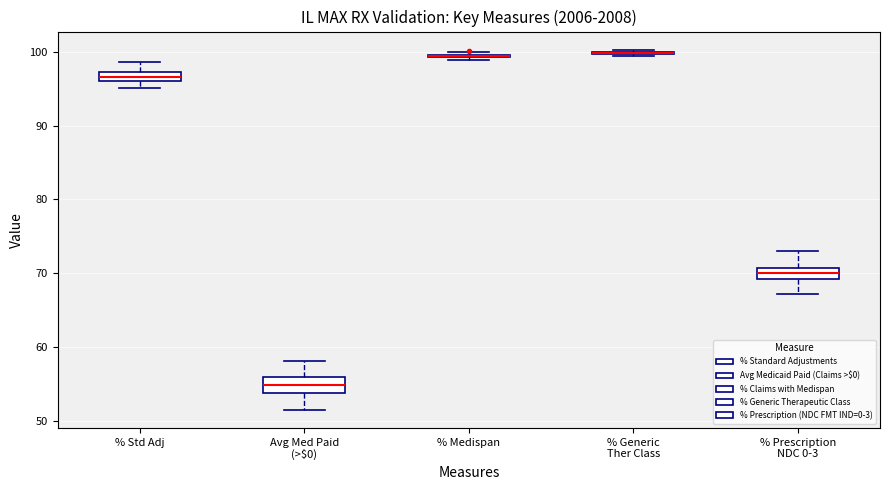

Where does the lower whisker of the box for % Prescription NDC 0-3 end on the y-axis? The values are not printed on the chart, so give them approximately, as read against the axis.

67